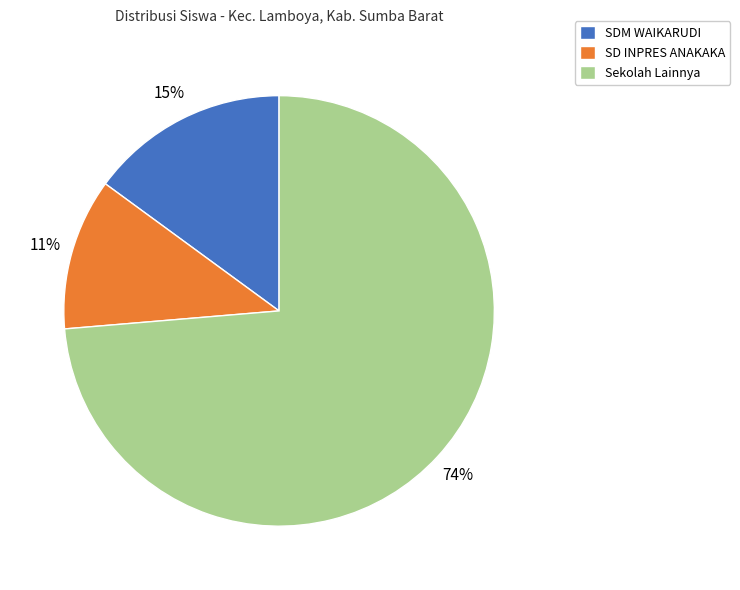

Which has a higher value, SD INPRES ANAKAKA or SDM WAIKARUDI?

SDM WAIKARUDI